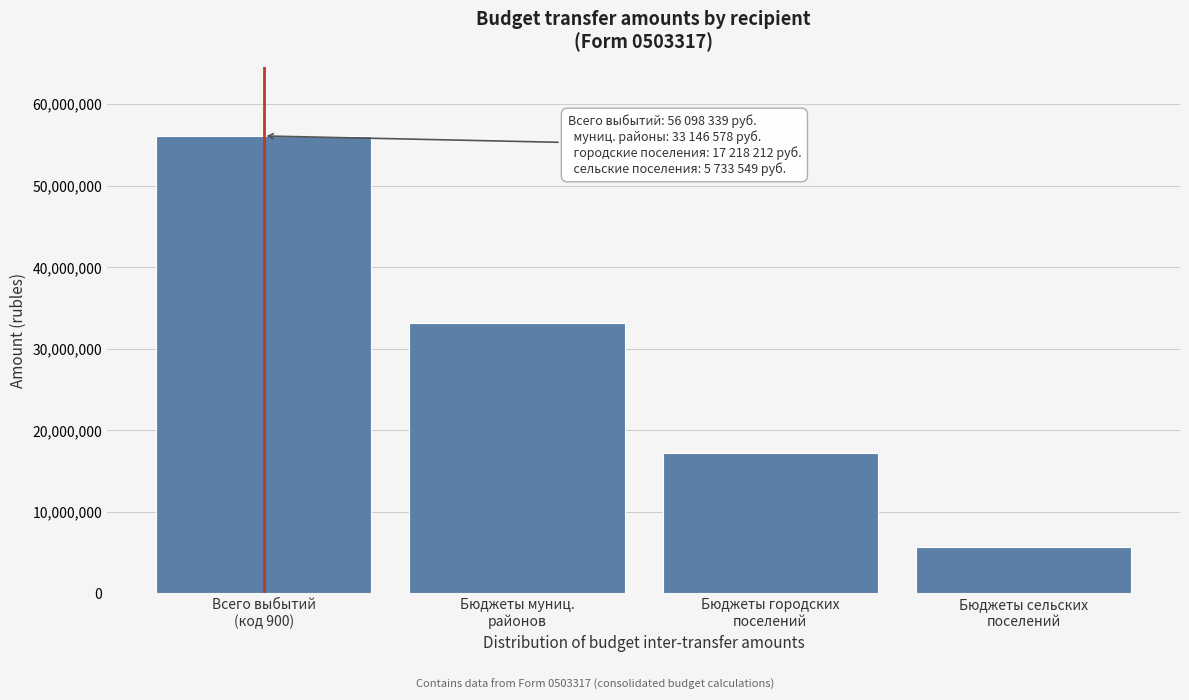

Reading left to right, list all the values displayed in this chart.

56098339.2	33146578.0	17218212.0	5733549.2